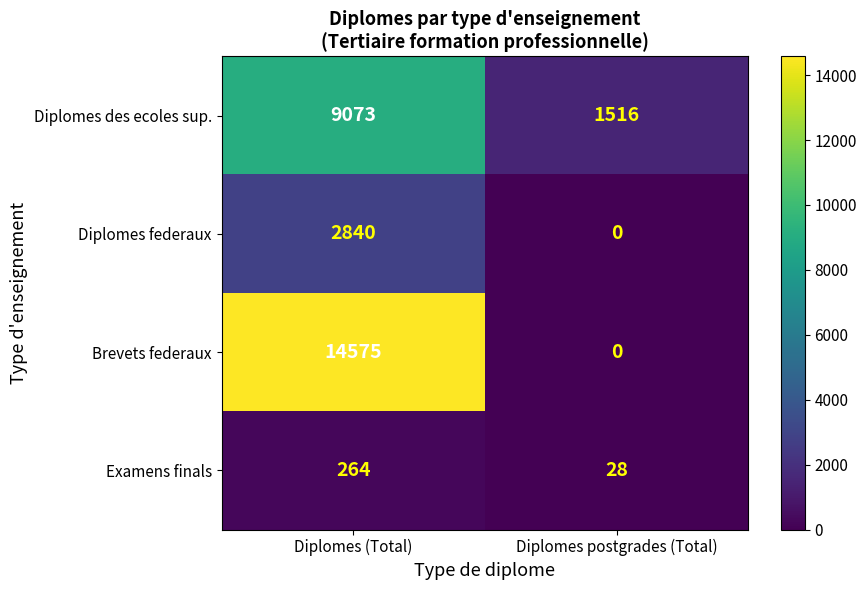

The value of Diplomes des ecoles sup. at Diplomes (Total) is 9073. True or false?

True